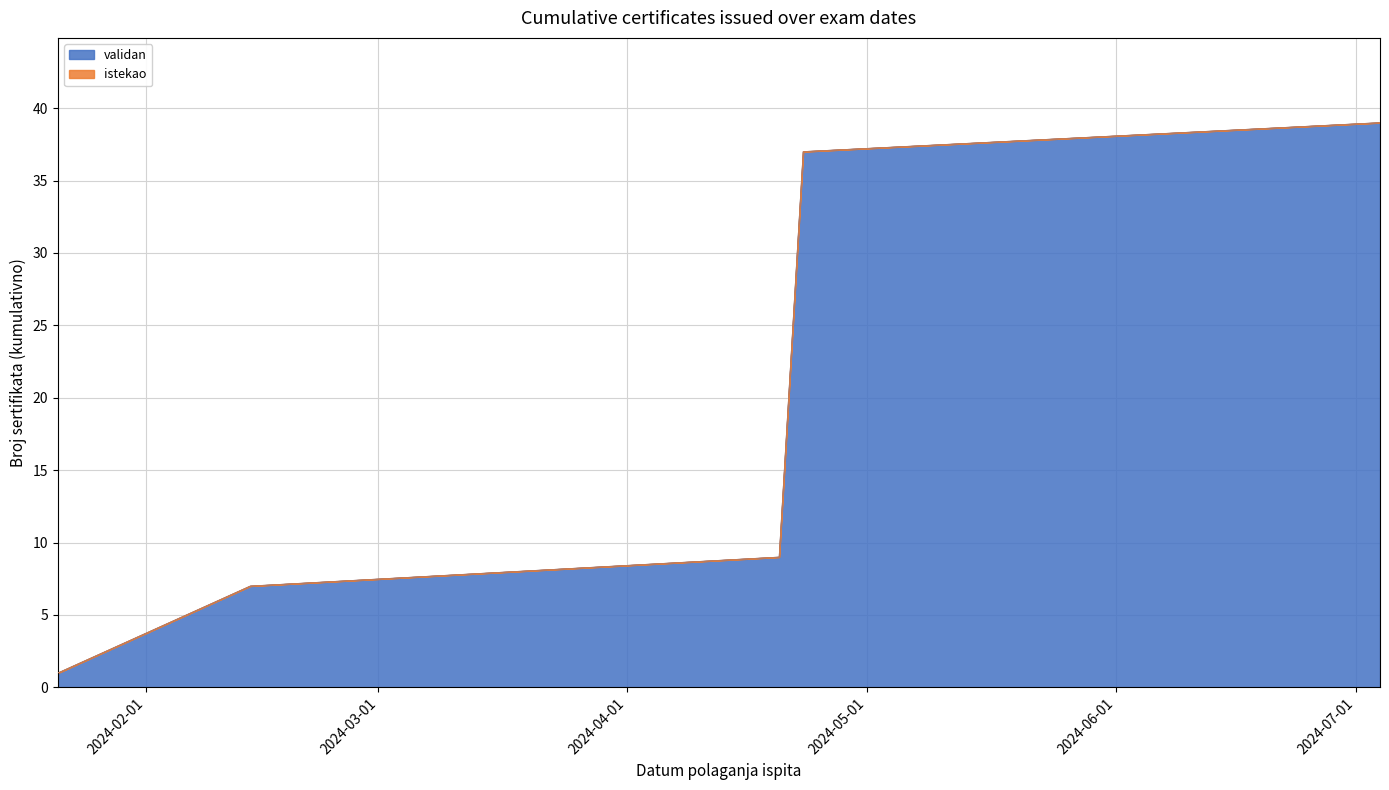

Where is istekao nearest to the value 0?

2024-01-21